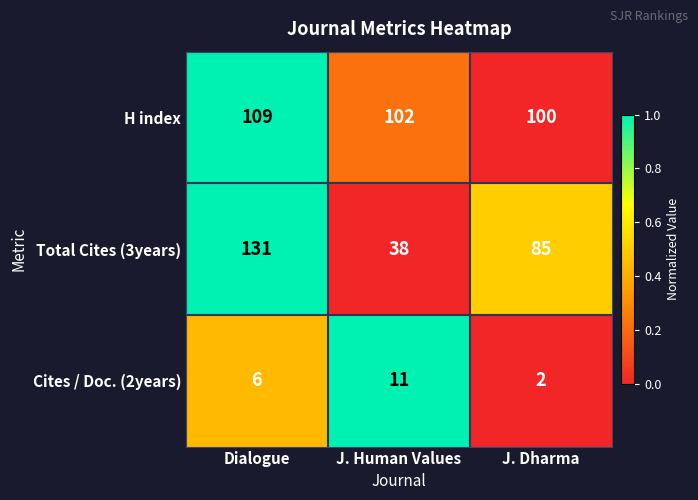

Rank the categories by H index value from lowest to highest.

J. Dharma, J. Human Values, Dialogue